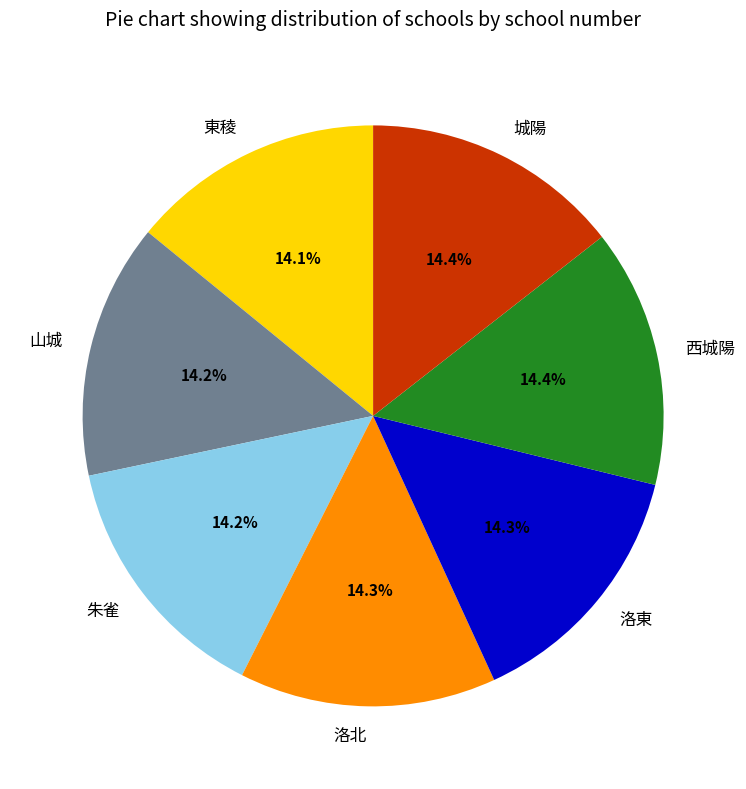

True or false: 西城陽 accounts for 14% of the total.

True